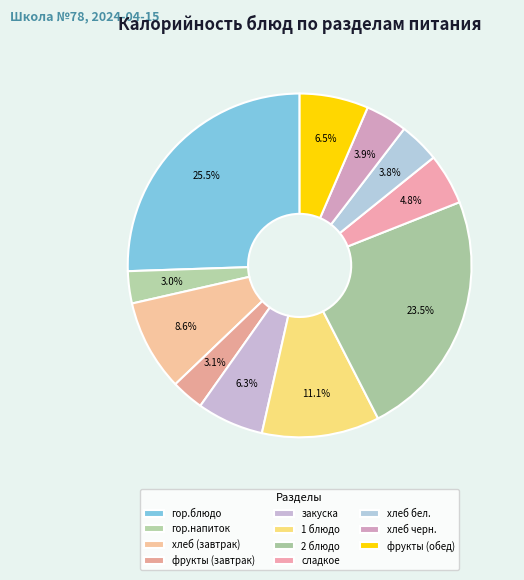

How much of the chart is everything except гор.напиток?

97.0%